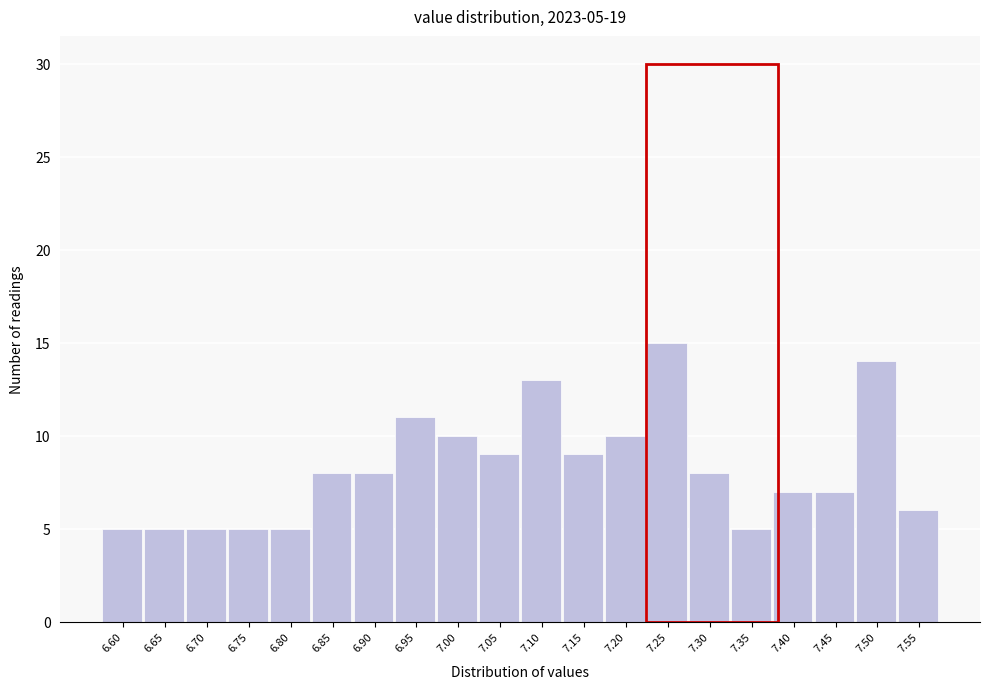

Reading left to right, transcribe all the data shown in this chart.

6.60=5	6.65=5	6.70=5	6.75=5	6.80=5	6.85=8	6.90=8	6.95=11	7.00=10	7.05=9	7.10=13	7.15=9	7.20=10	7.25=15	7.30=8	7.35=5	7.40=7	7.45=7	7.50=14	7.55=6